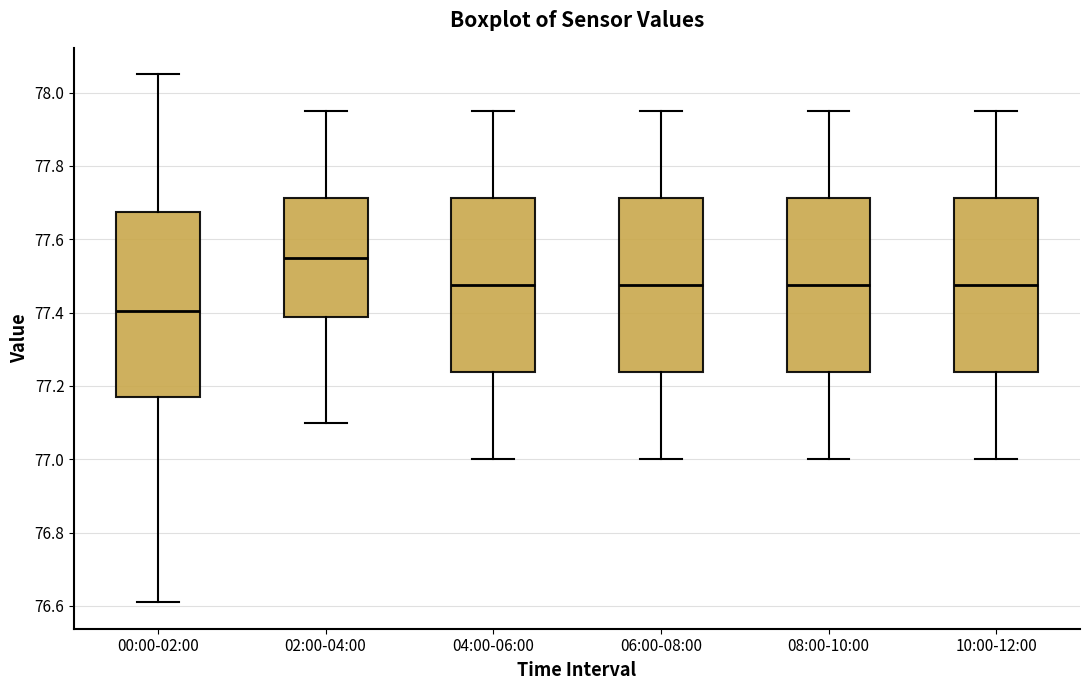

Reading left to right, read every box against the y-axis: the position of its median line, the range the box covers, and the ends of its whiskers. The values are not printed on the chart, so give them approximately, as read against the axis.

00:00-02:00: median 77.40, box 77.18 to 77.68, whiskers 76.62 to 78.06
02:00-04:00: median 77.56, box 77.38 to 77.72, whiskers 77.10 to 77.96
04:00-06:00: median 77.48, box 77.24 to 77.72, whiskers 77.00 to 77.96
06:00-08:00: median 77.48, box 77.24 to 77.72, whiskers 77.00 to 77.96
08:00-10:00: median 77.48, box 77.24 to 77.72, whiskers 77.00 to 77.96
10:00-12:00: median 77.48, box 77.24 to 77.72, whiskers 77.00 to 77.96